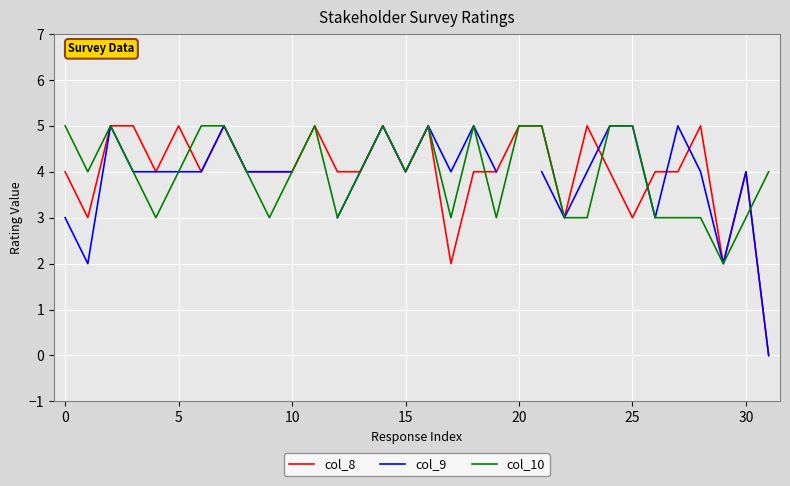

Which series ends up on top after the final intersection of col_10 and col_9?

col_10